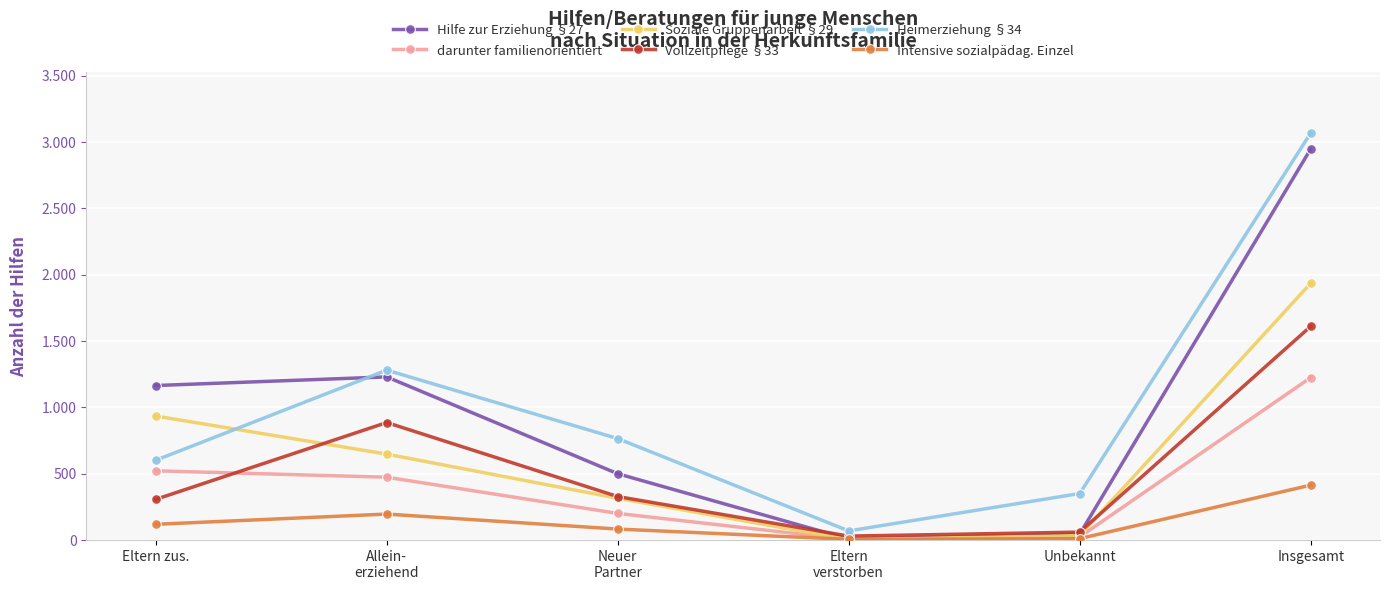

What is the value of the Heimerziehung §34 point at the 4th from the left?

69